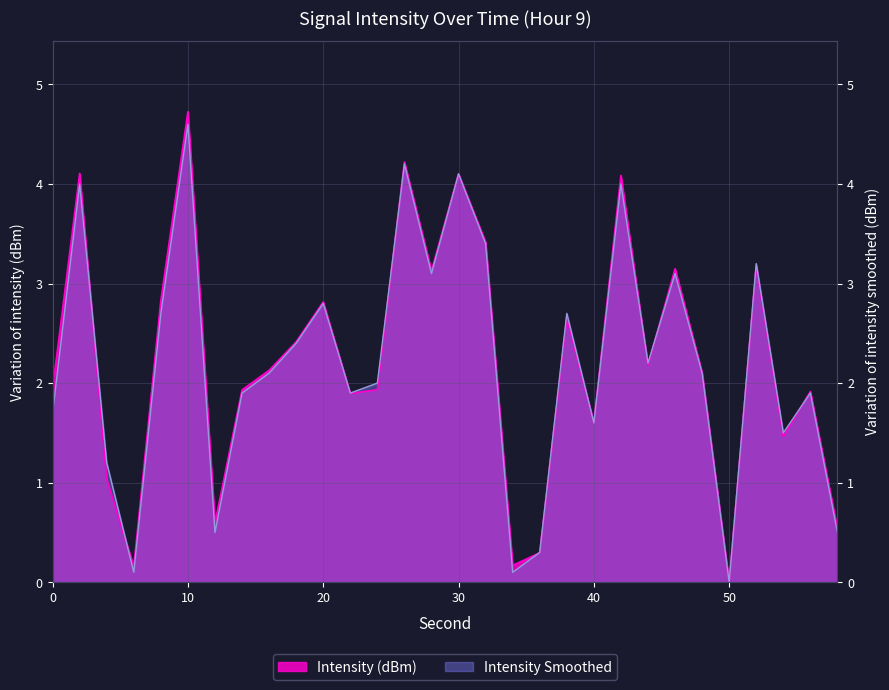

Rank the series at 30 from highest to lowest value.

Intensity (dBm), Intensity Smoothed